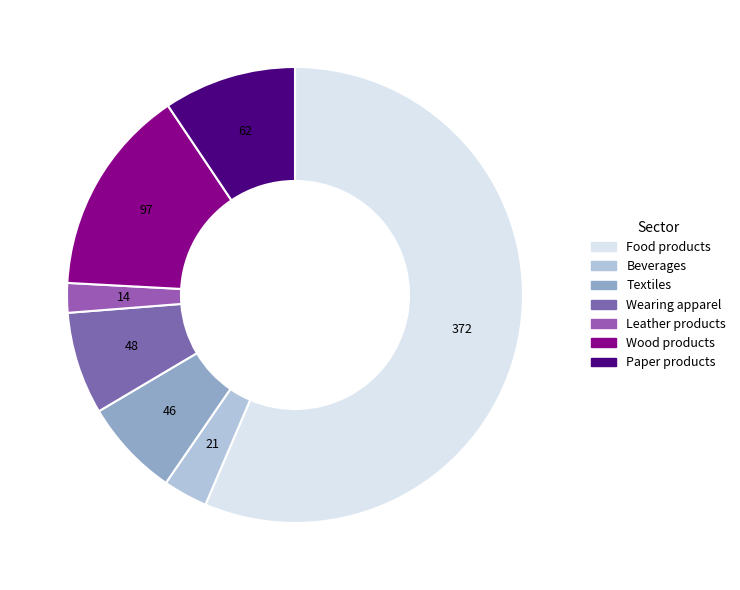

Is it true that Food products is 62% of the pie?

False